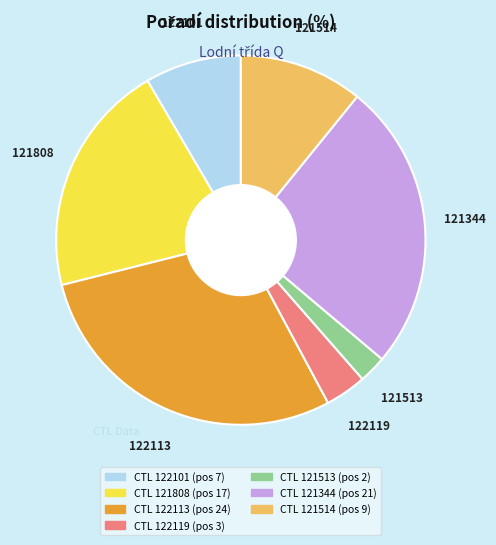

Does any single category account for the majority?

No